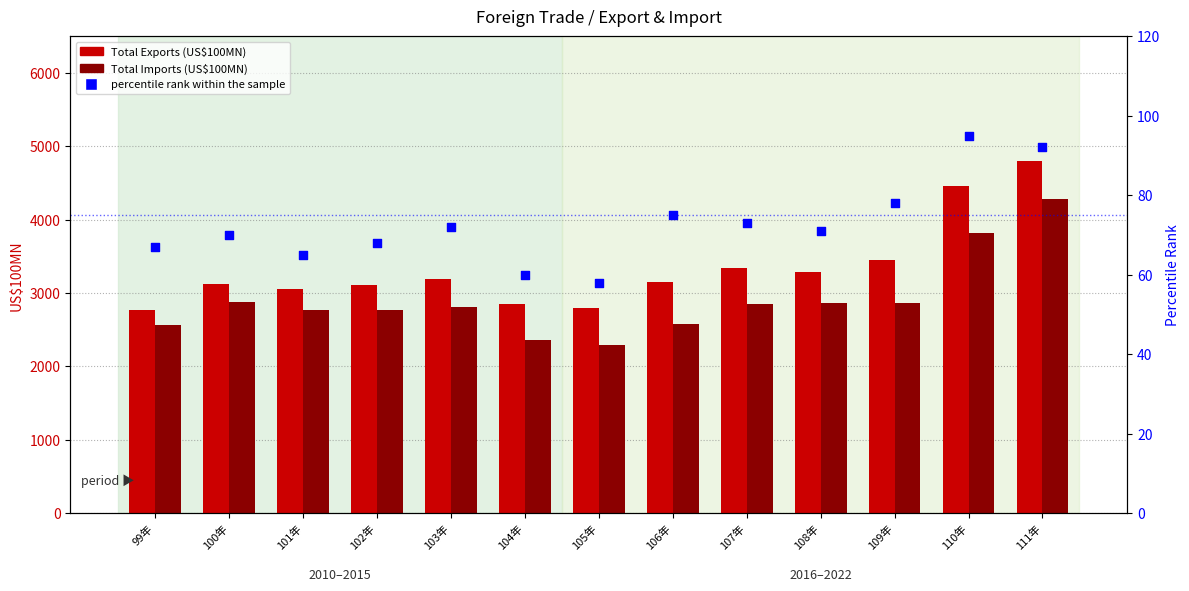

What are all the series names shown in the legend?

Total Exports (US$100MN), Total Imports (US$100MN), percentile rank within the sample